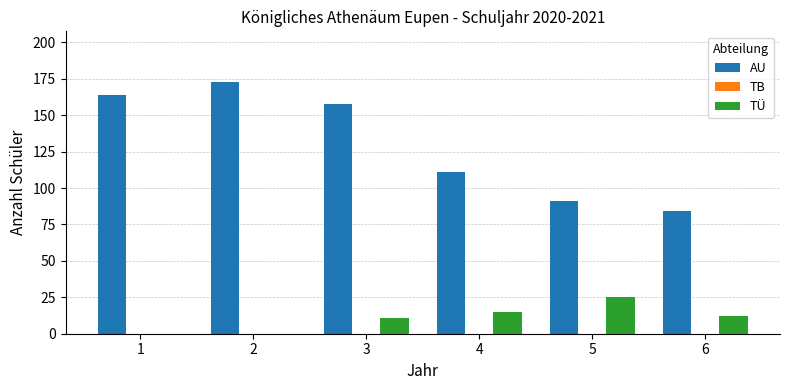

What is the sum of all TÜ values?

63